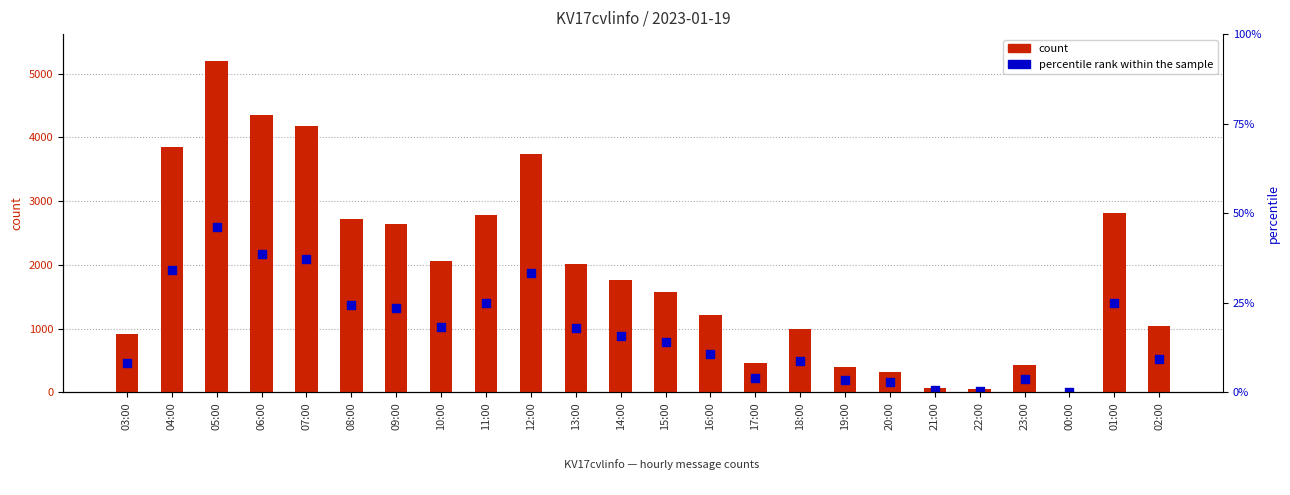

At how many categories does at least one series exceed 4195?

2